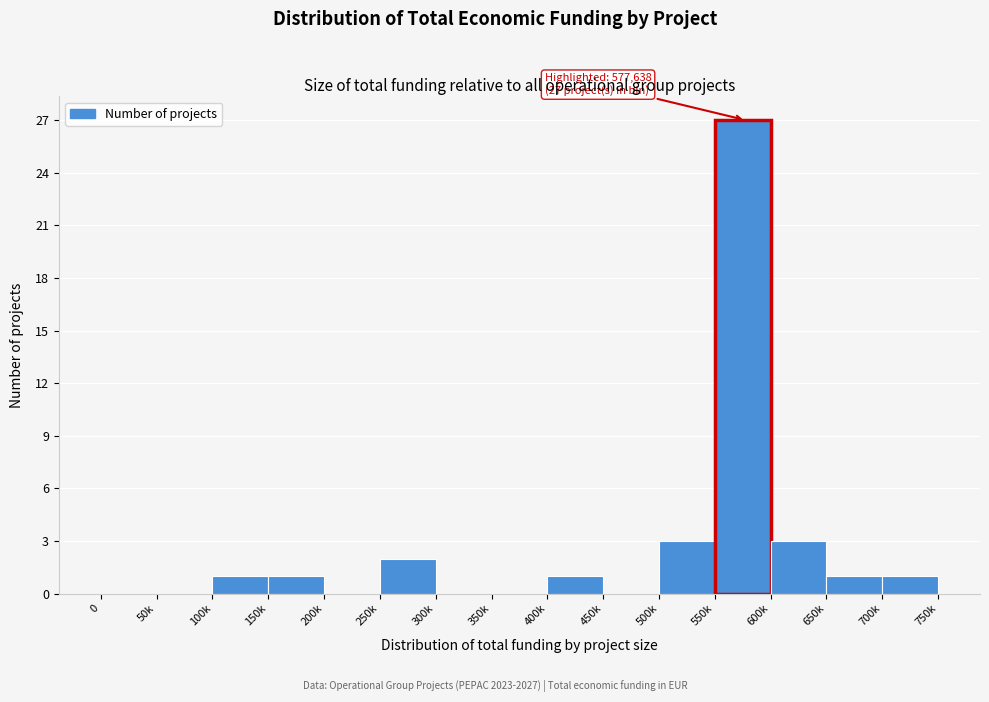

Reading left to right, list all the values displayed in this chart.

0=0	50k=0	100k=1	150k=1	200k=0	250k=2	300k=0	350k=0	400k=1	450k=0	500k=3	550k=27	600k=3	650k=1	700k=1